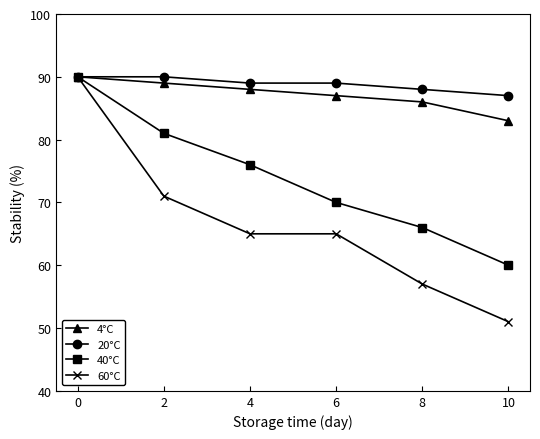

What is the minimum value shown in the chart?

51